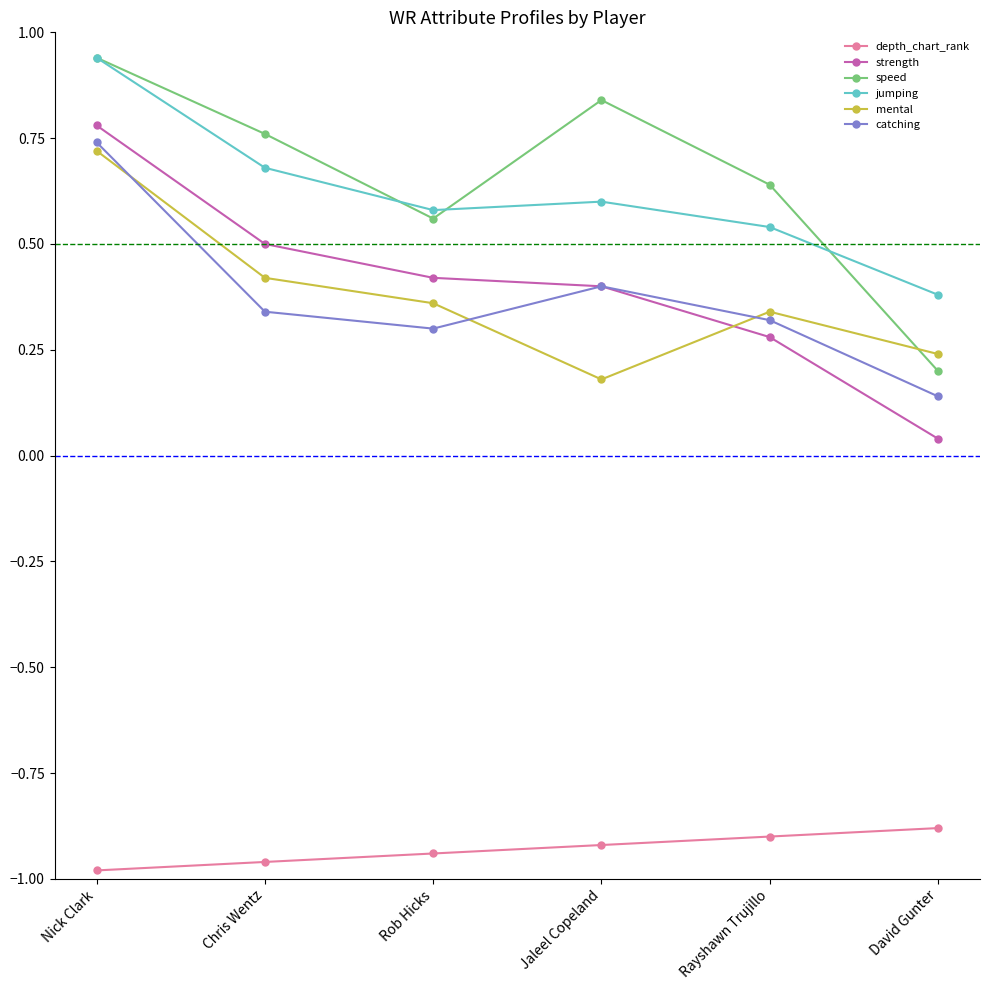

Where is the first local minimum for speed?

Rob Hicks